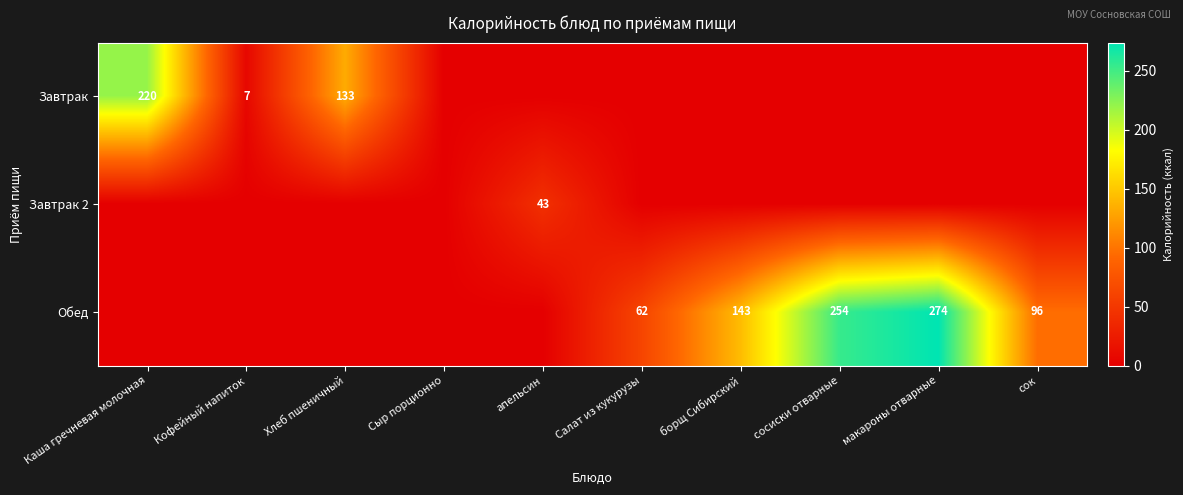

How many distinct data groups are displayed?

3